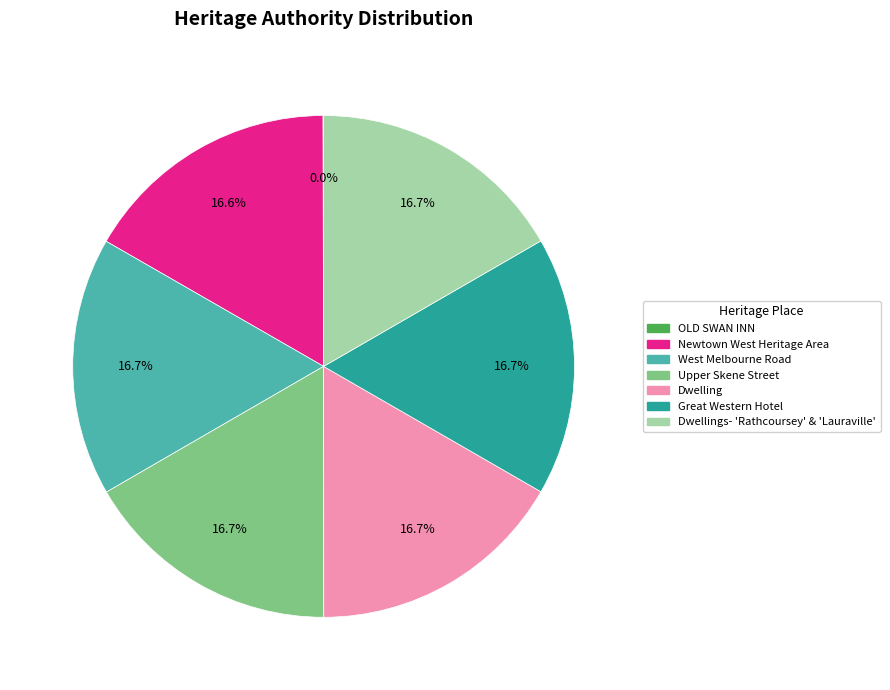

Is there a majority slice in this chart?

No